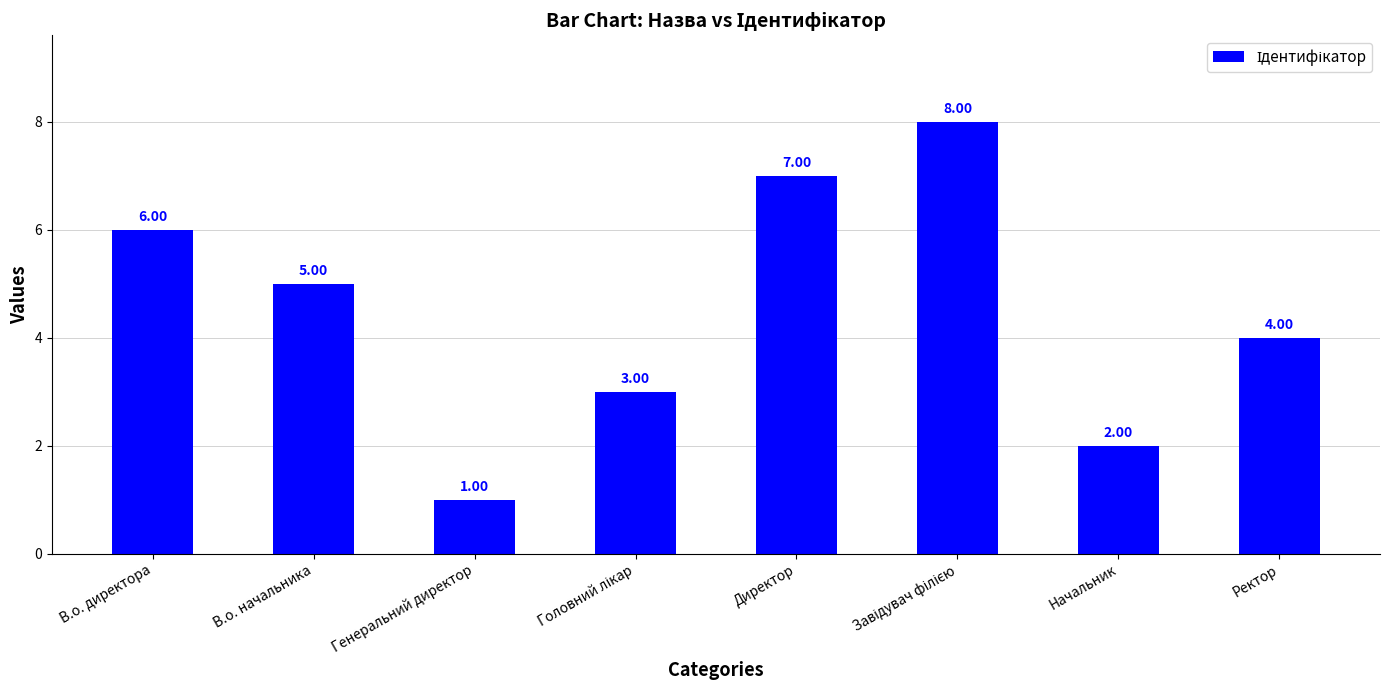

What is the value of the 1st bar from the left?

6